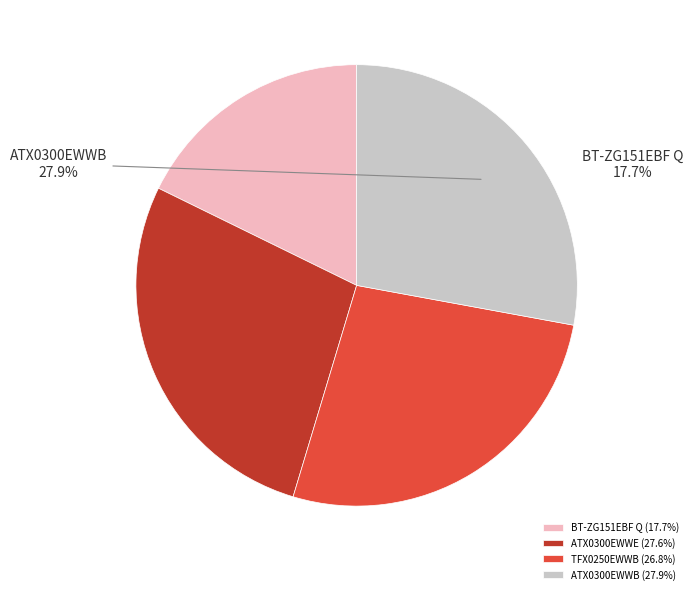

To the nearest percent, what portion does ATX0300EWWE represent?

28%